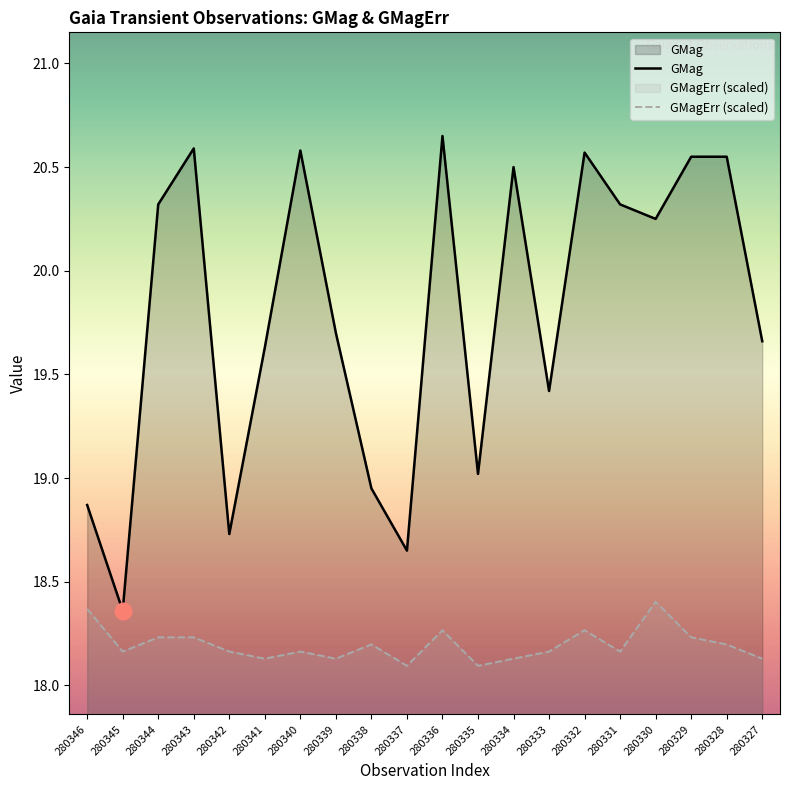

What is the smallest value displayed?

18.1